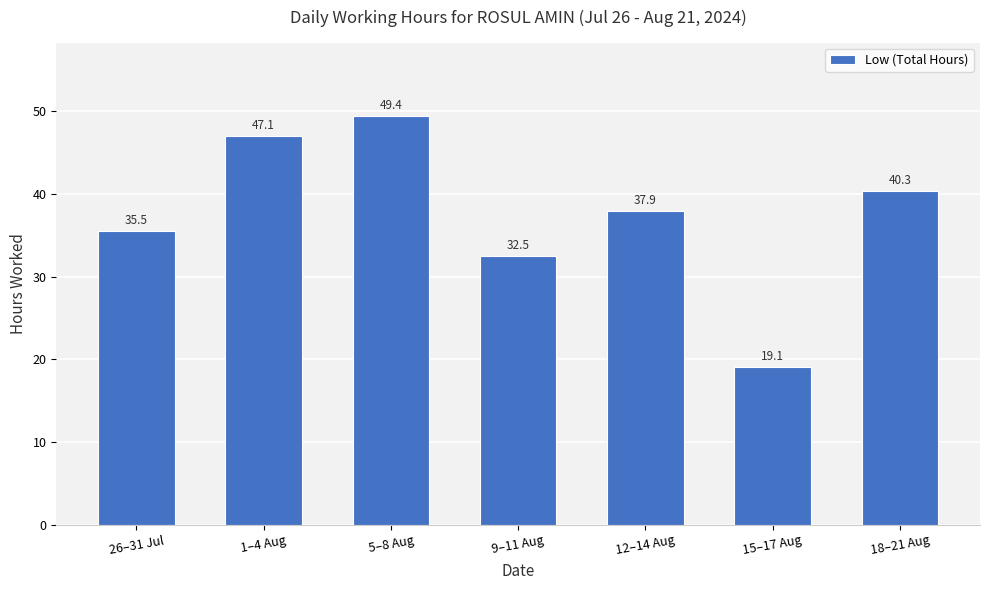

What is the maximum value shown in the chart?

49.4